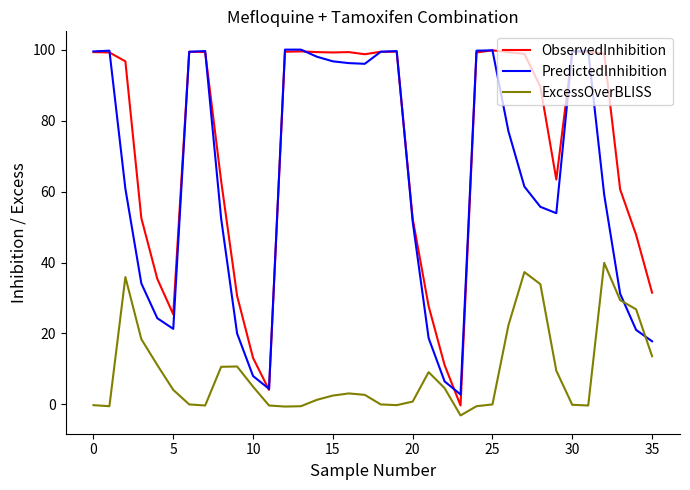

What is the minimum value for PredictedInhibition?

2.8